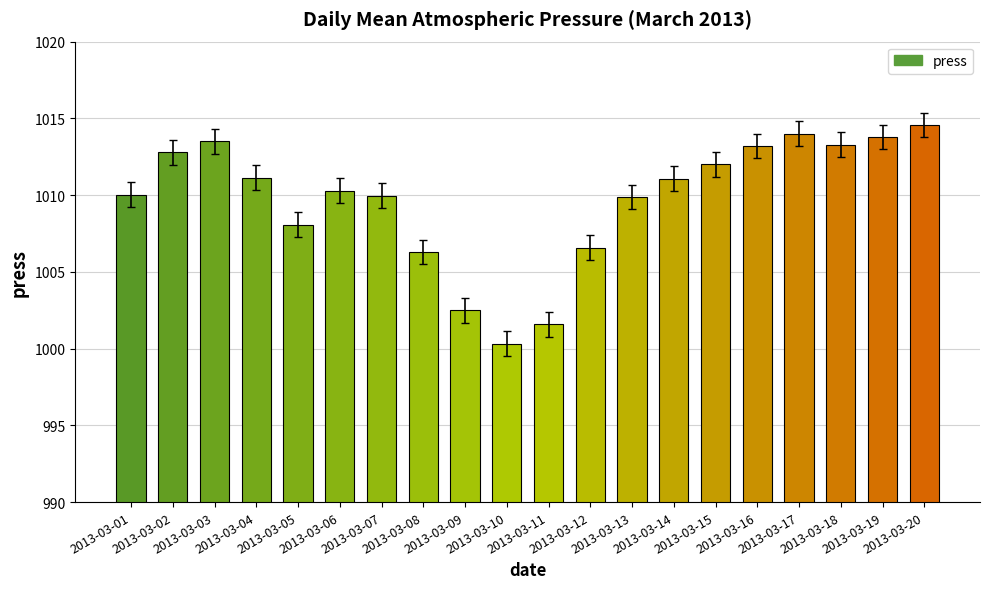

Which category has the highest value across all series?

2013-03-20